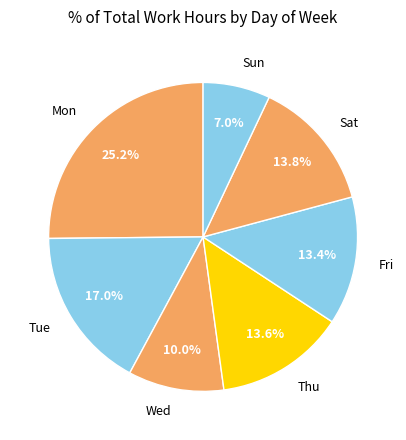

Combined, what portion of the pie is Fri and Tue?

30.4%